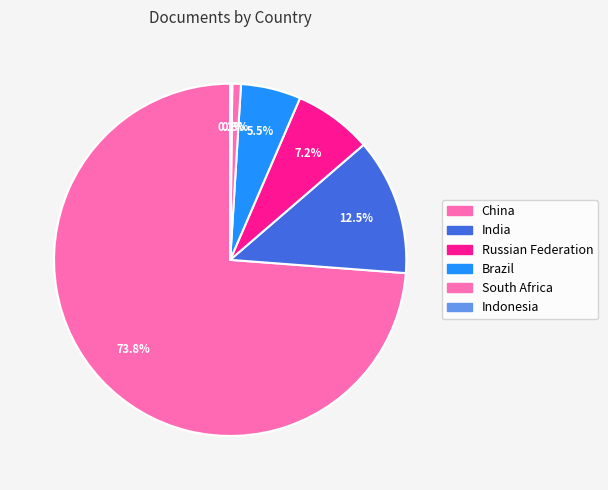

Rank the categories by value from lowest to highest.

Indonesia, South Africa, Brazil, Russian Federation, India, China